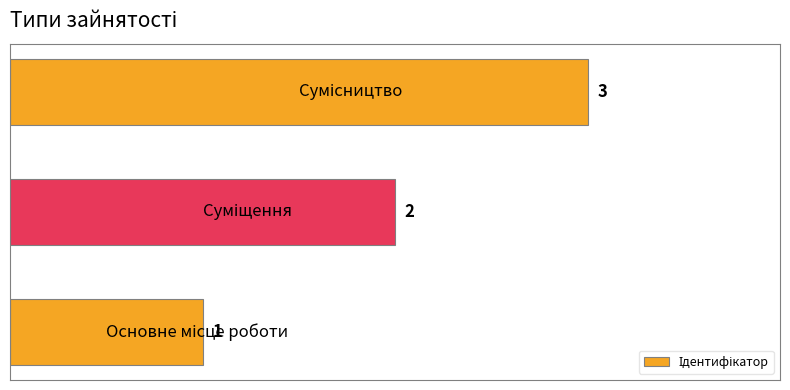

What is the sum of all values?

6